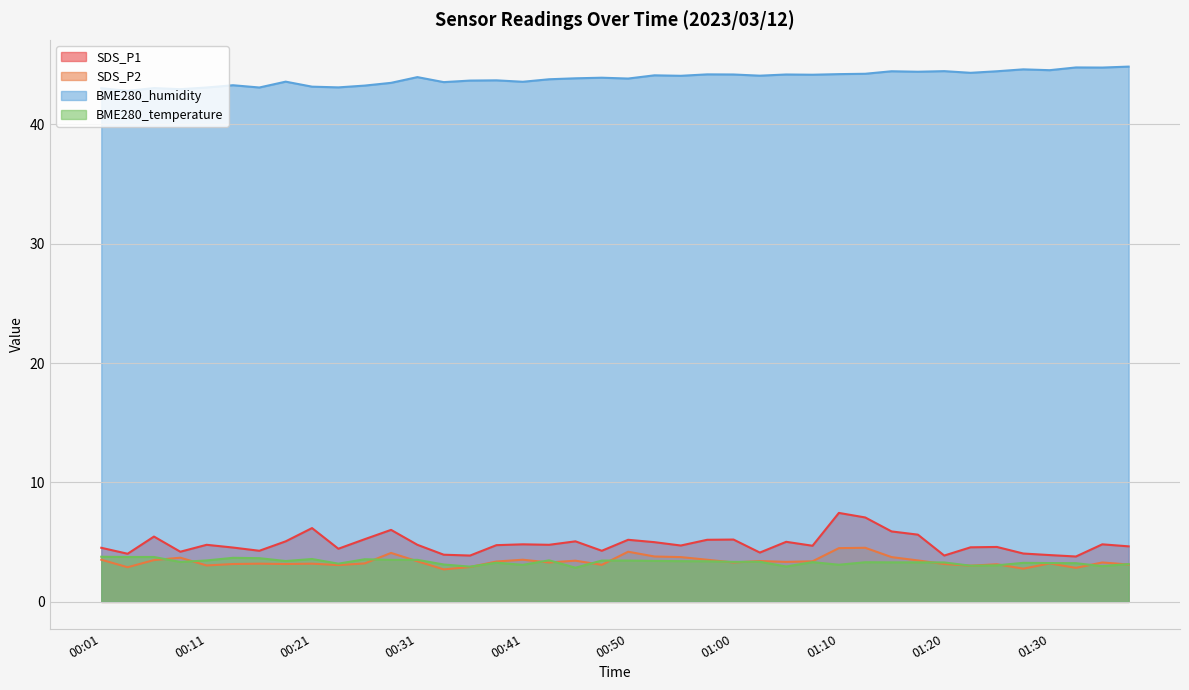

True or false: BME280_humidity has a value of 59.2 at 00:55.

False